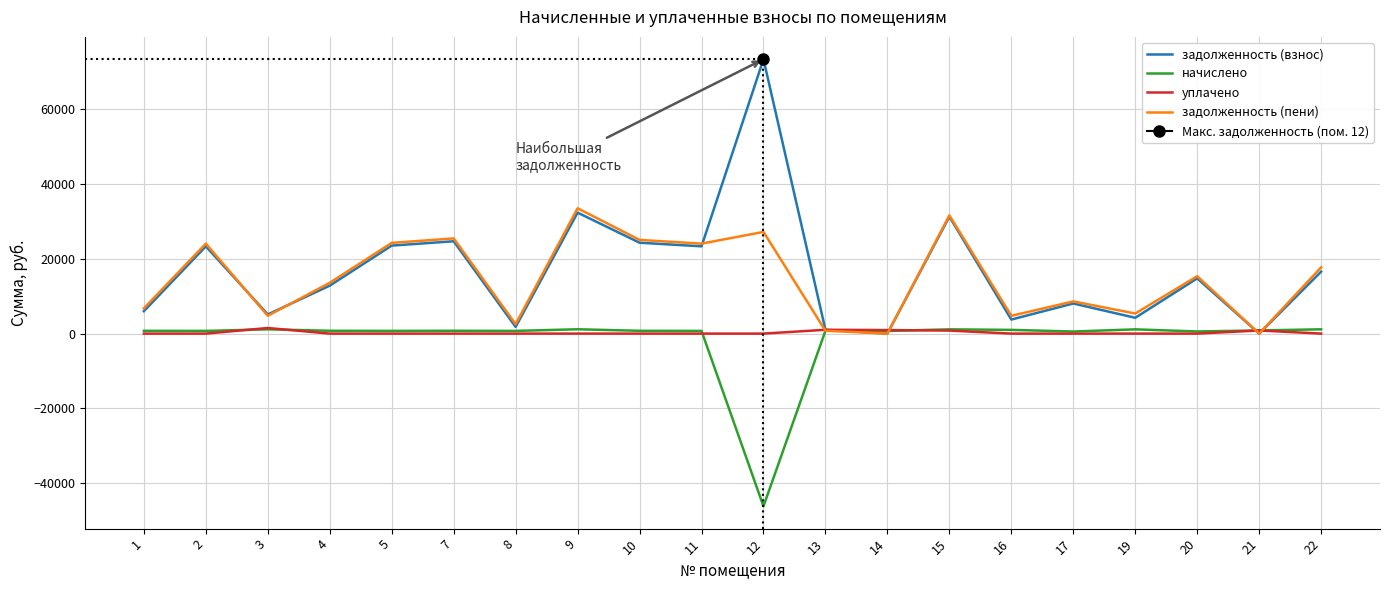

Reading right to left, what are all the values shown in this chart?

задолженность (взнос): 22=16574.1	21=0.0	20=14775.0	19=4232.8	17=8053.3	16=3757.4	15=31281.8	14=0.0	13=1022.2	12=73373.6	11=23340.4	10=24307.6	9=32356.3	8=1795.4	7=24694.3	5=23533.8	4=12827.0	3=5126.3	2=23340.4	1=5993.0
начислено: 22=1147.4	21=842.6	20=573.7	19=1137.4	17=557.8	16=996.6	15=1139.4	14=707.2	13=761.0	12=-46178.9	11=721.1	10=751.0	9=1161.3	8=721.1	7=762.9	5=727.1	4=758.9	3=1143.4	2=721.1	1=747.0
уплачено: 22=0.0	21=835.9	20=0.0	19=0.0	17=0.0	16=0.0	15=808.8	14=946.0	13=1022.2	12=0.0	11=0.0	10=0.0	9=0.0	8=0.0	7=0.0	5=0.0	4=0.0	3=1500.0	2=0.0	1=0.0
задолженность (пени): 22=17721.5	21=0.0	20=15348.7	19=5370.2	17=8611.0	16=4754.0	15=31612.5	14=0.0	13=761.0	12=27194.8	11=24061.5	10=25058.5	9=33517.6	8=2516.5	7=25457.2	5=24260.9	4=13586.0	3=4769.7	2=24061.5	1=6740.0